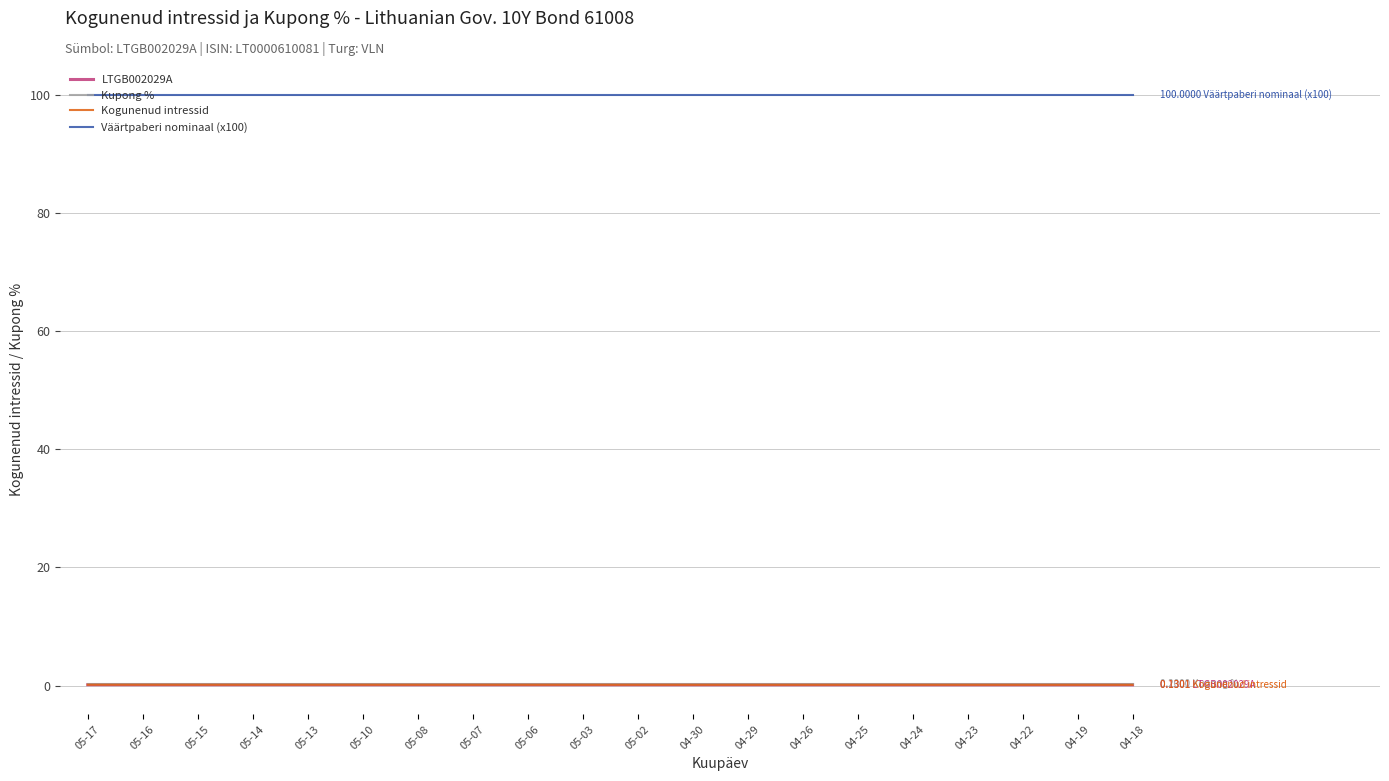

Does the chart have visible grid lines?

Yes